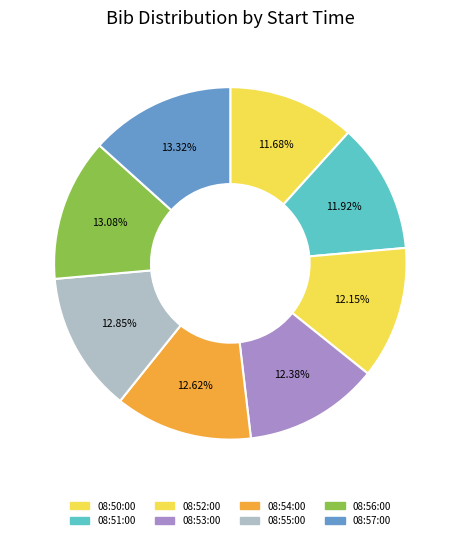

How many slices are in this pie chart?

8